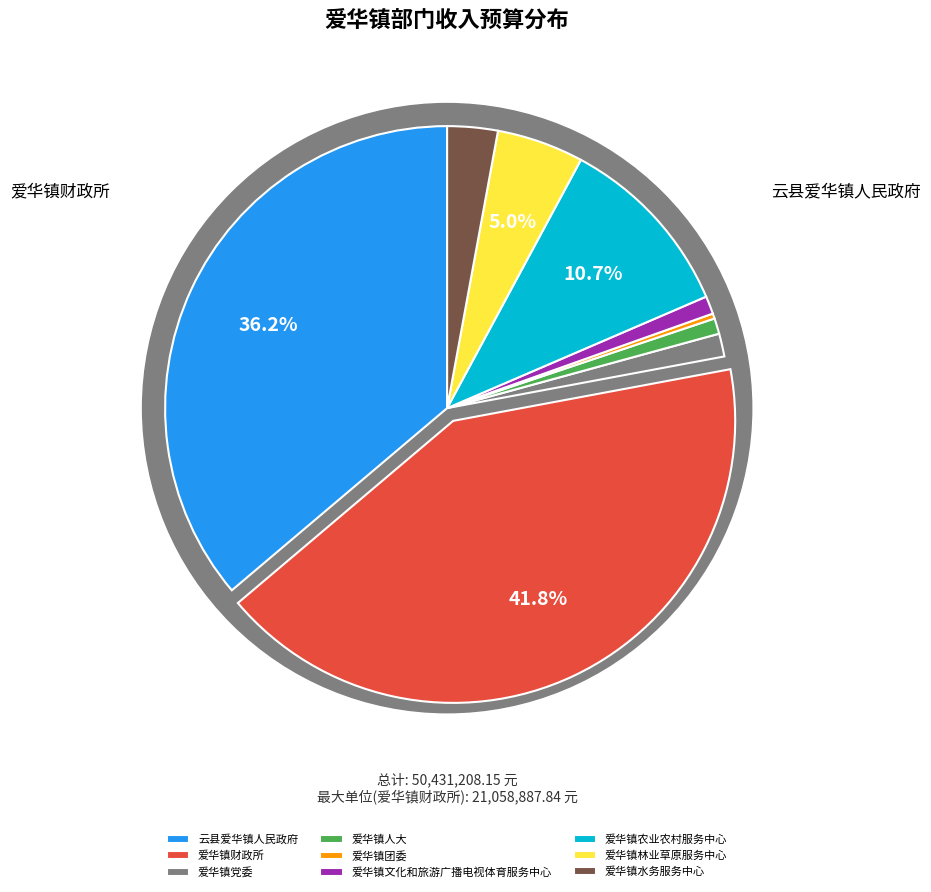

Which category has the smallest portion of the pie?

爱华镇团委